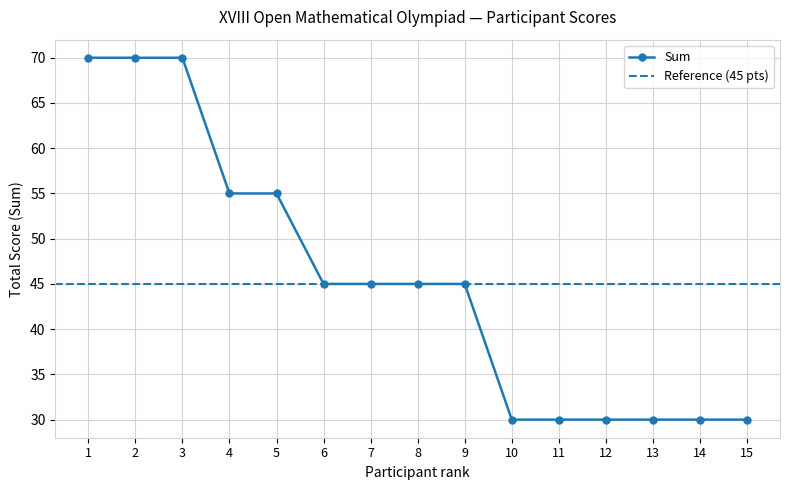

What is the value of the Sum point at the 9th from the left?

45